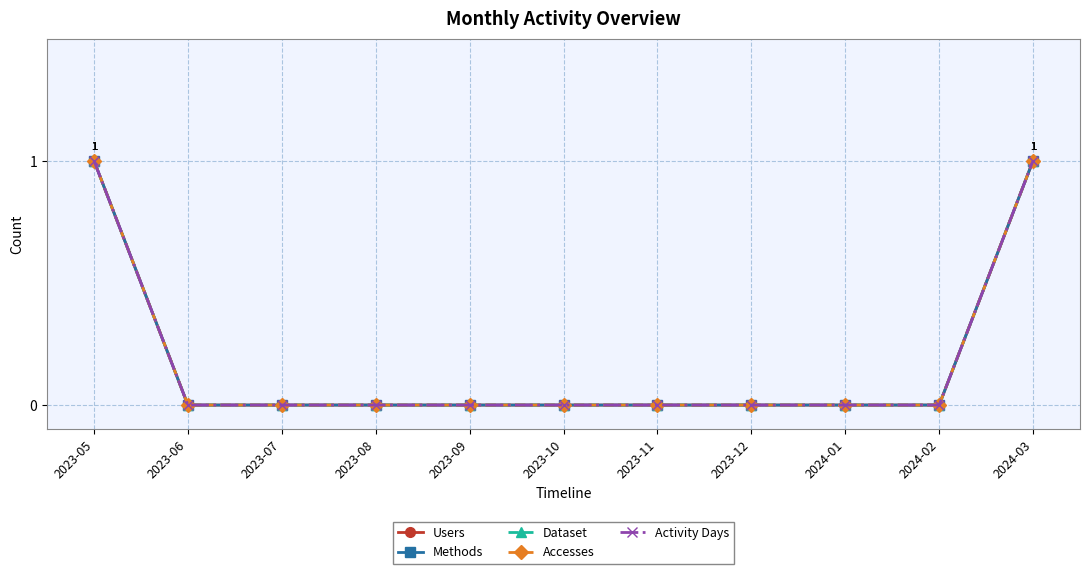

Does the chart have visible grid lines?

Yes